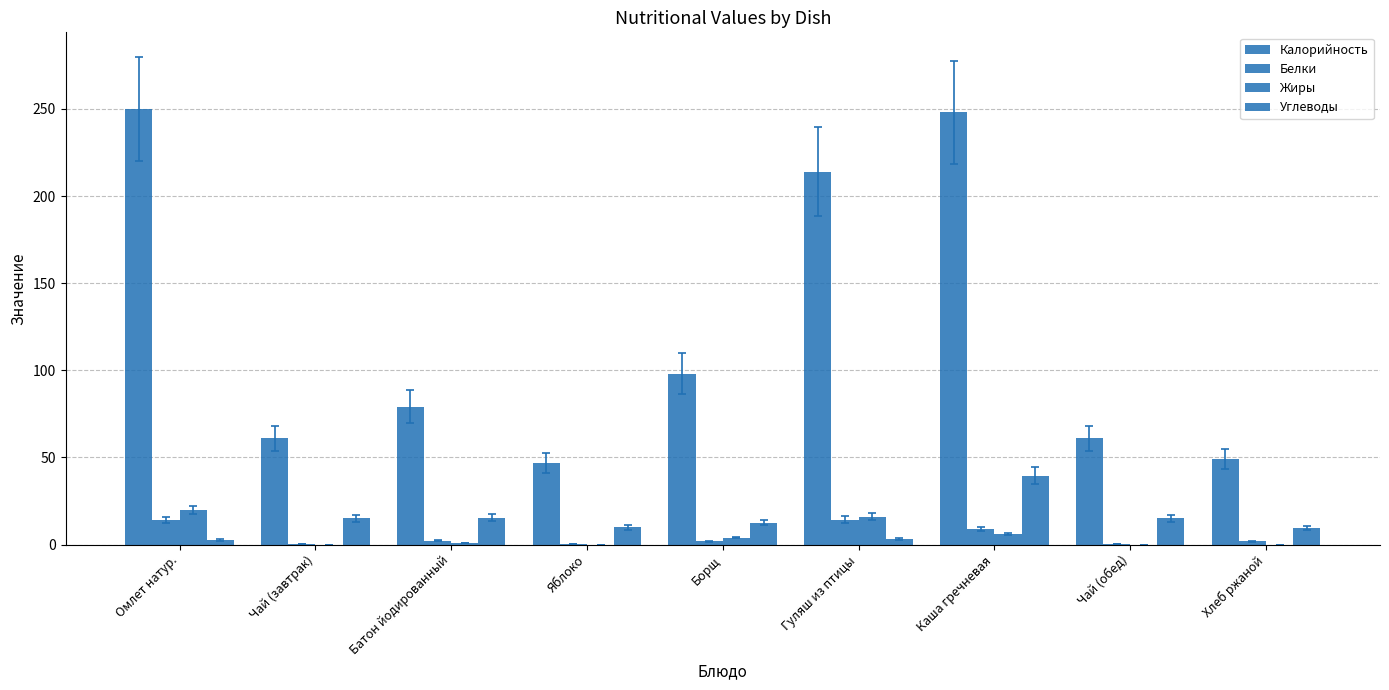

How many categories are shown in the chart?

9